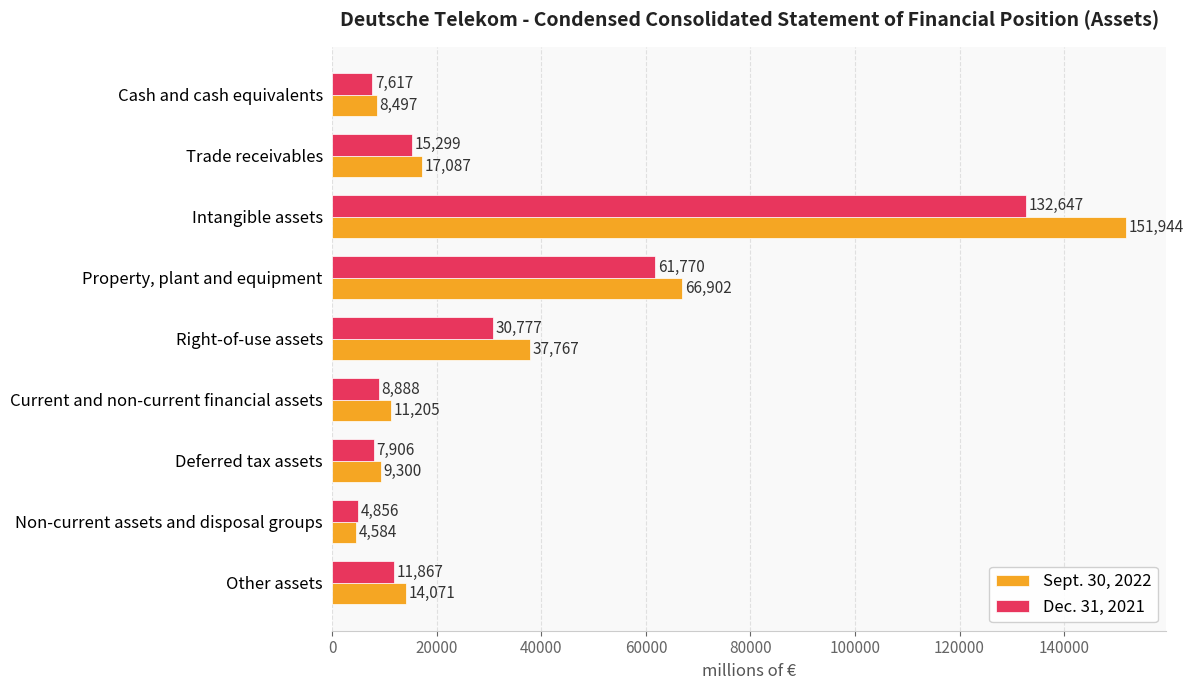

At which label is Sept. 30, 2022 closest to 78264?

Property, plant and equipment